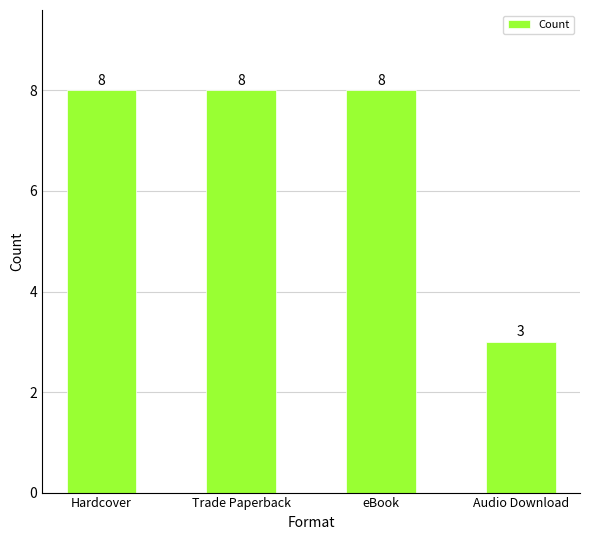

What is the maximum value shown in the chart?

8